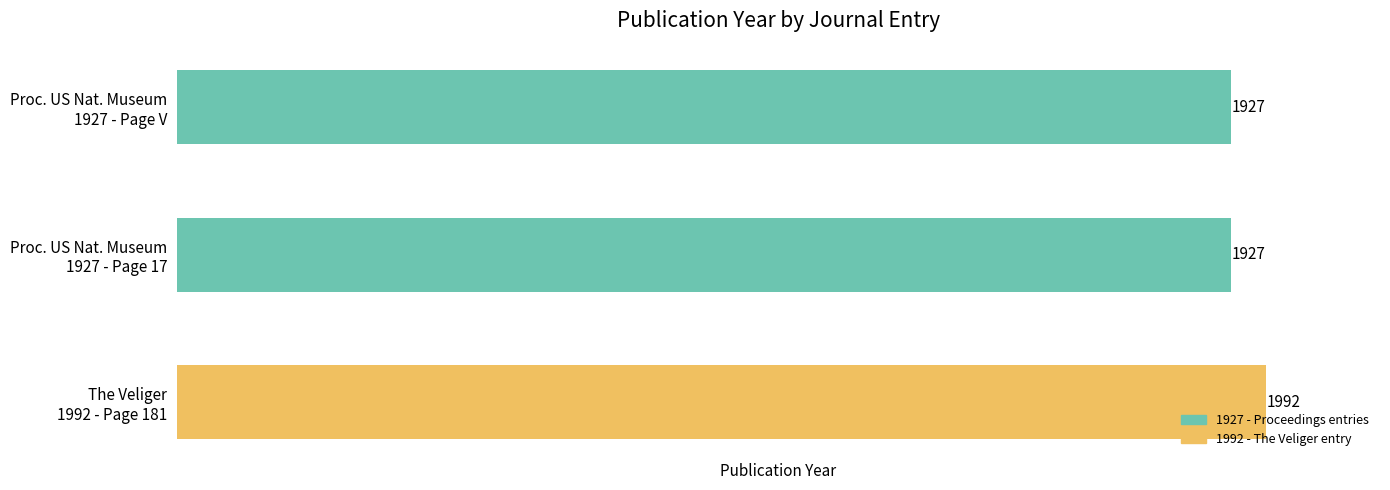

Reading left to right, extract all data points from this chart.

1927	1927	1992